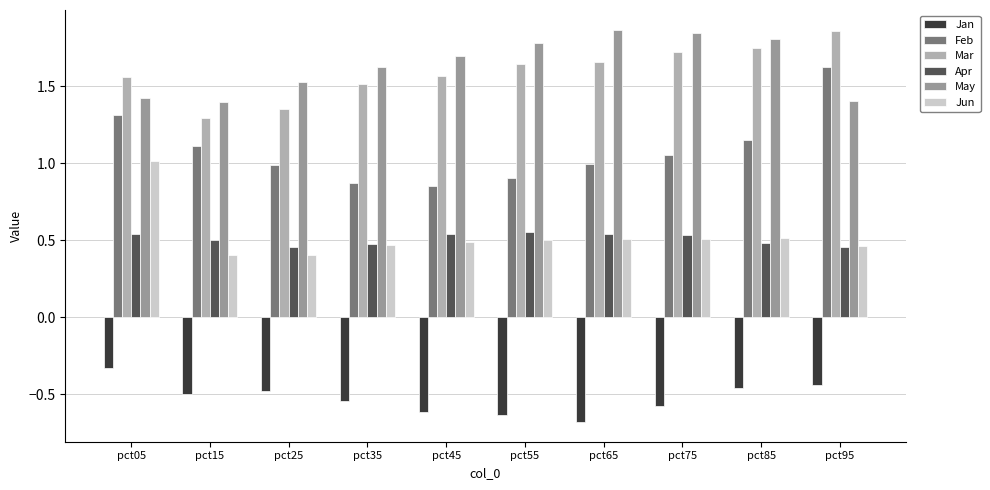

What is the minimum value shown in the chart?

-0.7